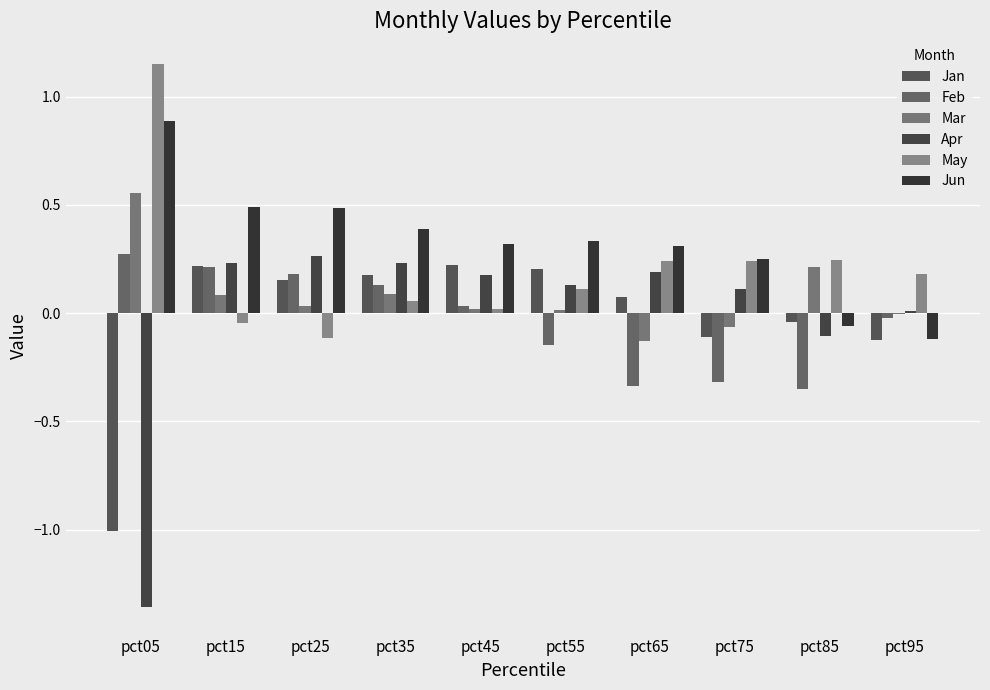

What is the maximum value for Jan?

0.2